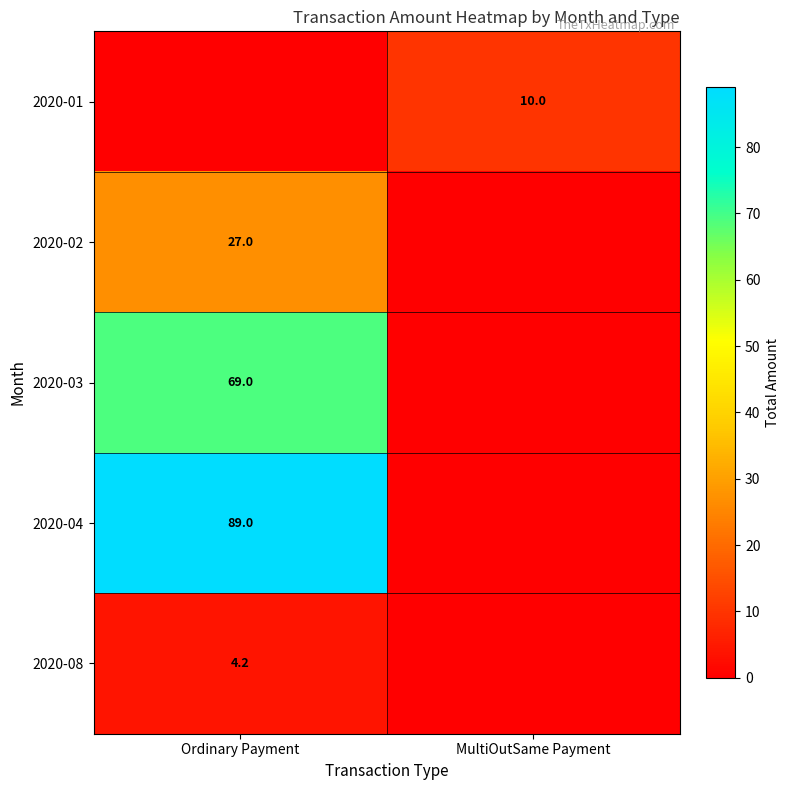

Is the value of 2020-04 at Ordinary Payment greater than the value of 2020-01 at MultiOutSame Payment?

Yes